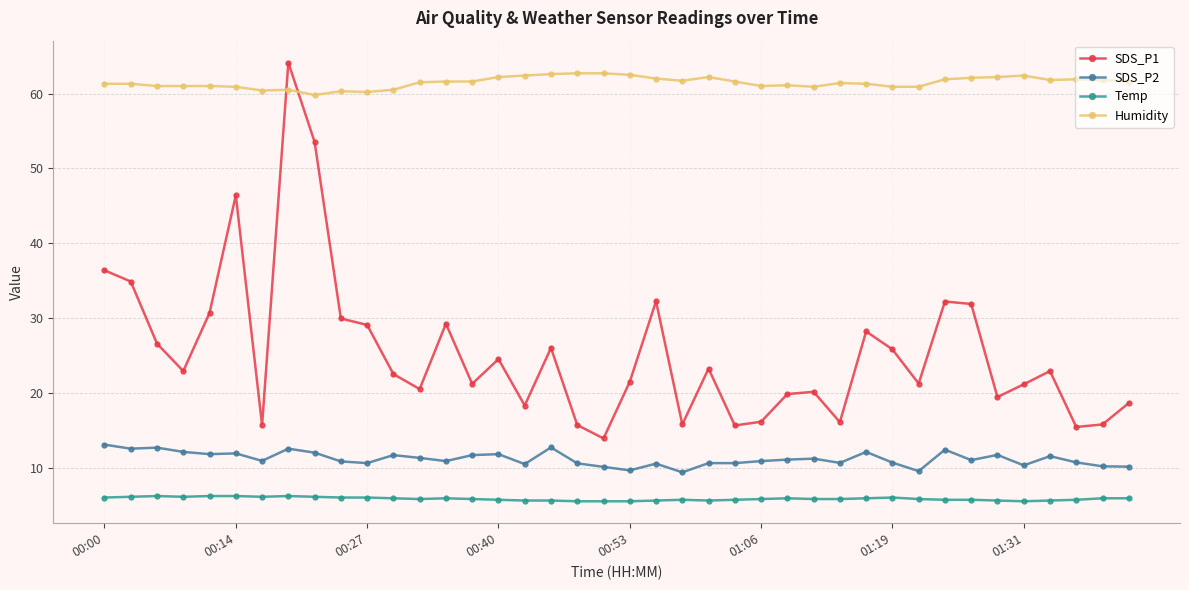

True or false: SDS_P2 has more than 0 points higher than both neighbors.

True